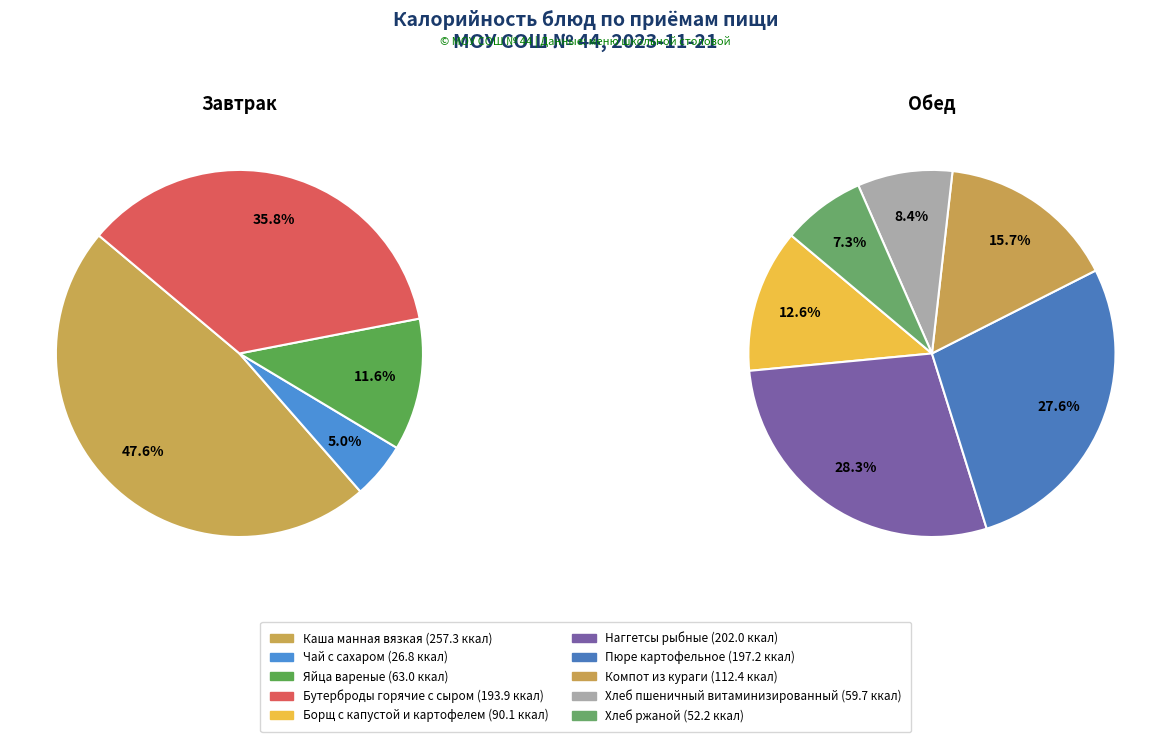

What is the ratio of the value at Каша манная вязкая to the value at Пюре картофельное?

1.3